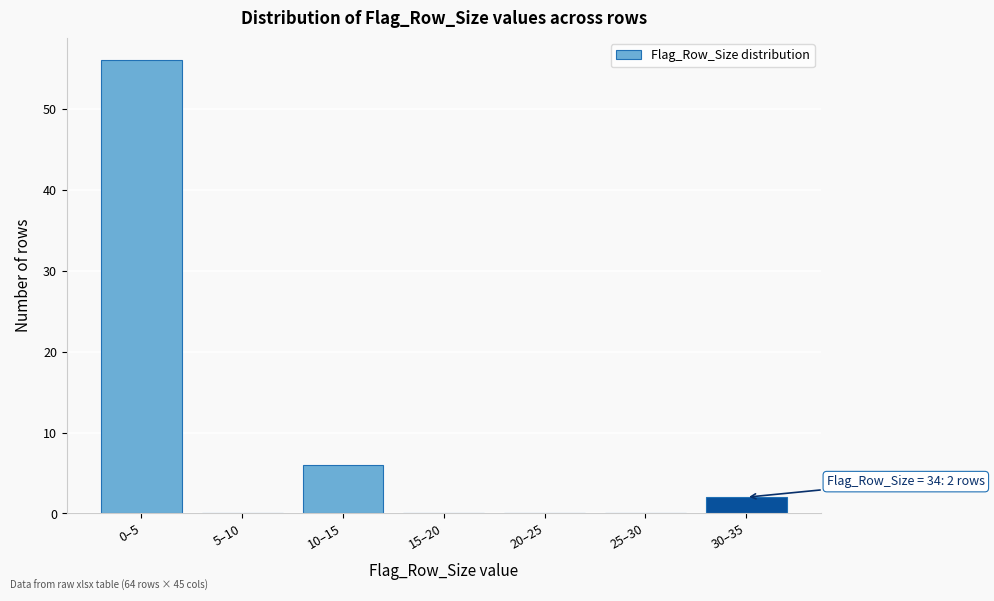

Reading left to right, extract all data points from this chart.

0–5=56	5–10=0	10–15=6	15–20=0	20–25=0	25–30=0	30–35=2